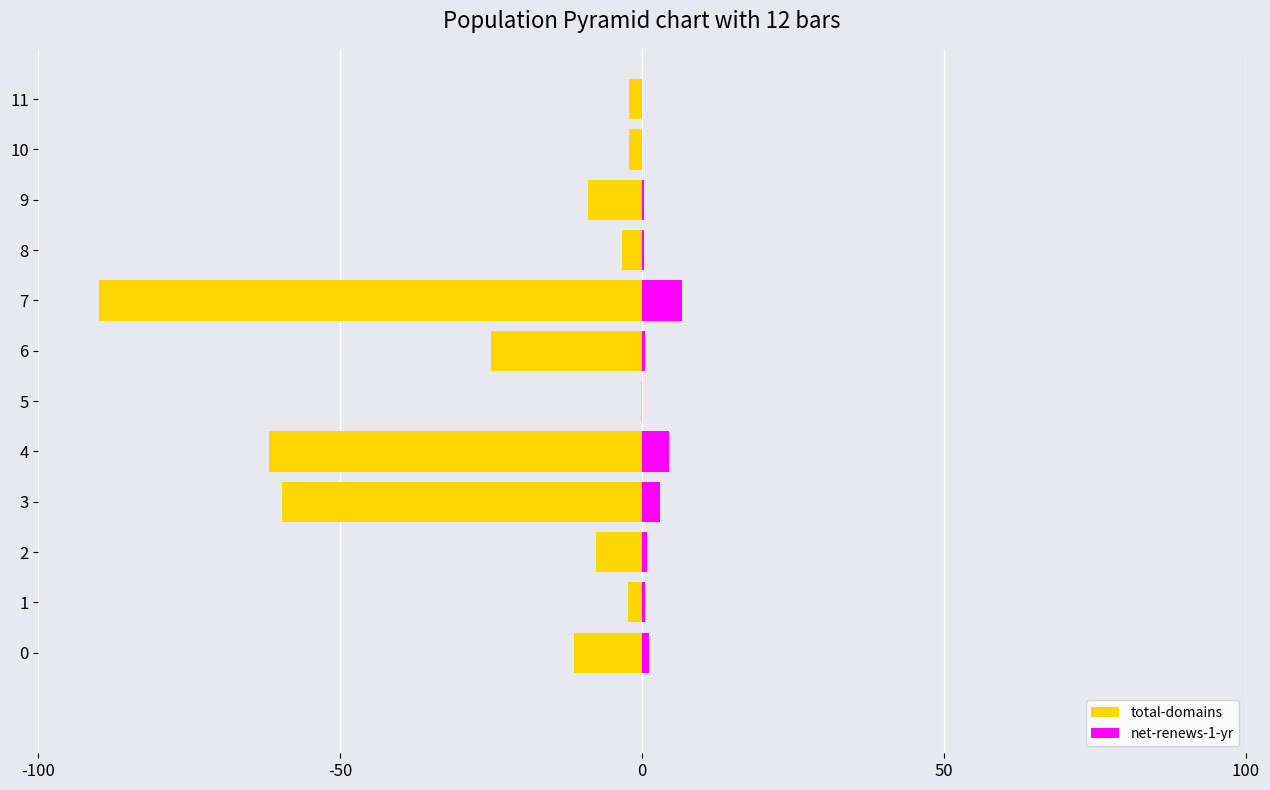

What is the difference between the maximum and minimum values in the net-renews-1-yr series?

6.6